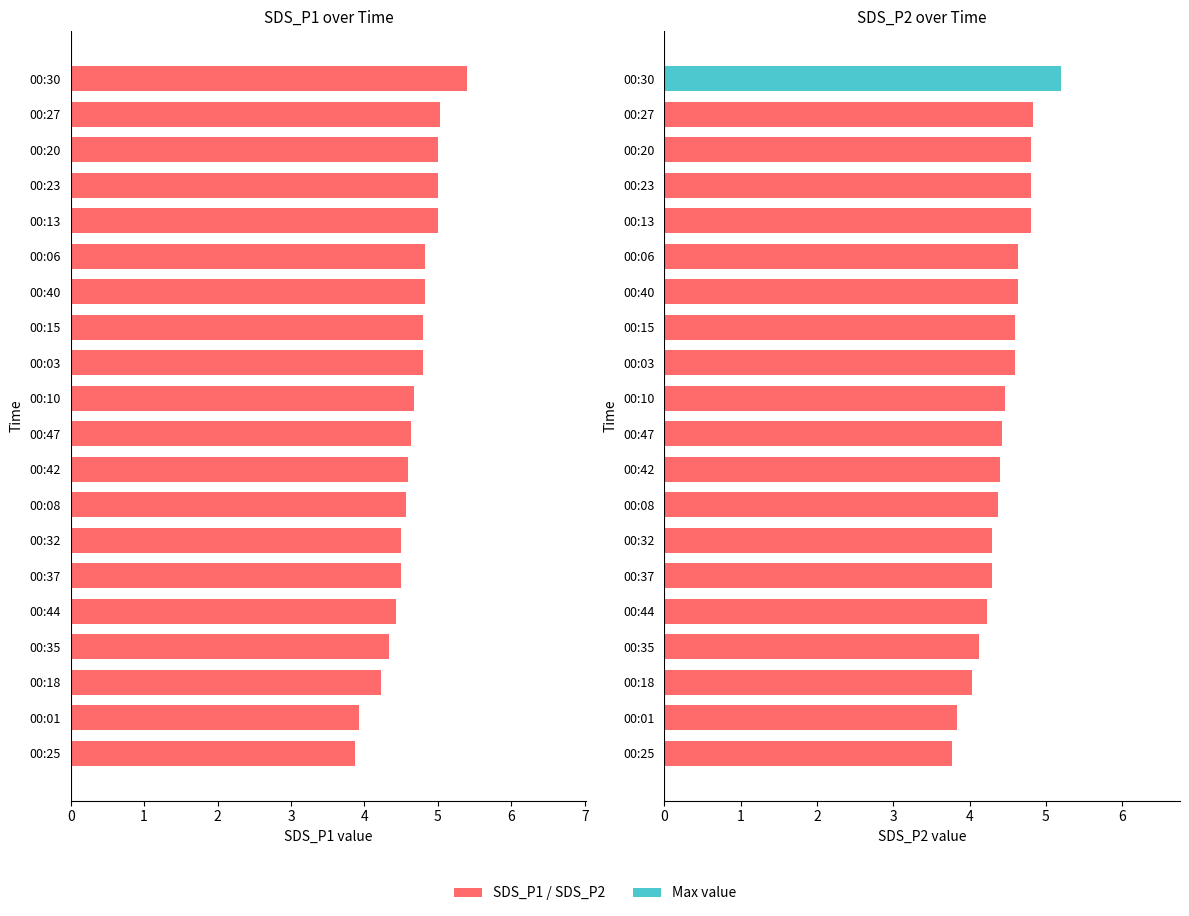

What is the sum of all values?

93.0